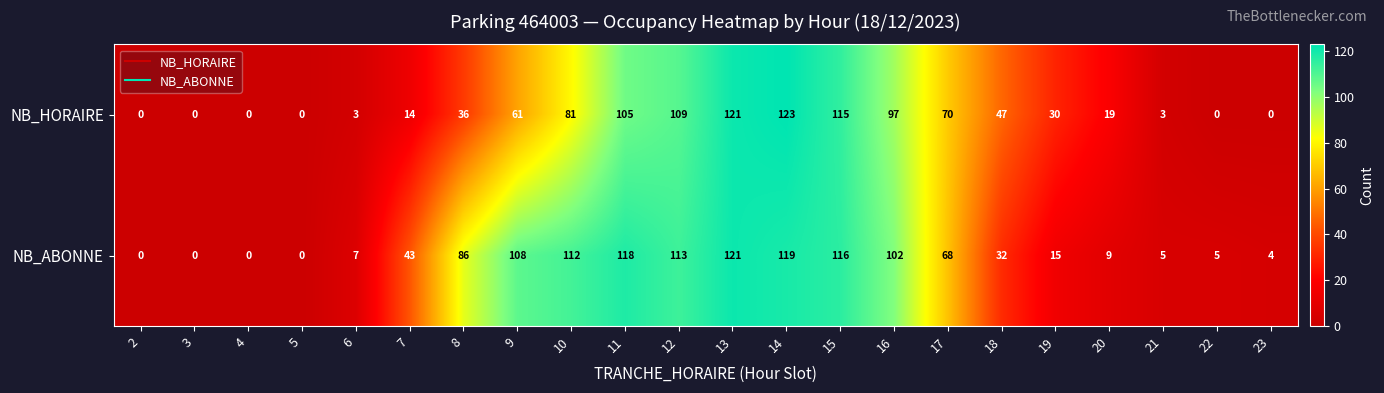

Rank the series by their maximum value, from lowest to highest.

NB_ABONNE, NB_HORAIRE